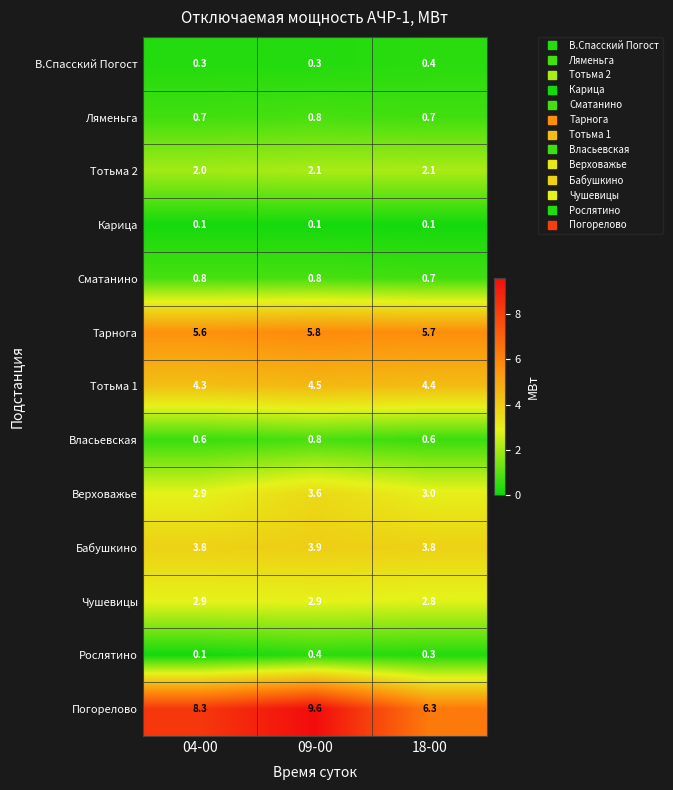

What is the spread (max minus min) of values at 04-00?

8.2